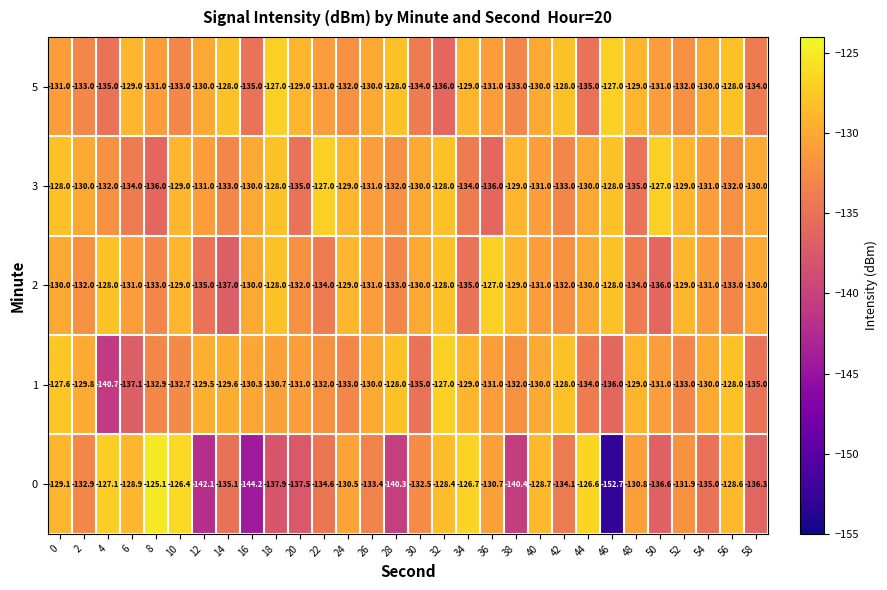

Which series has the largest total across all categories?

3